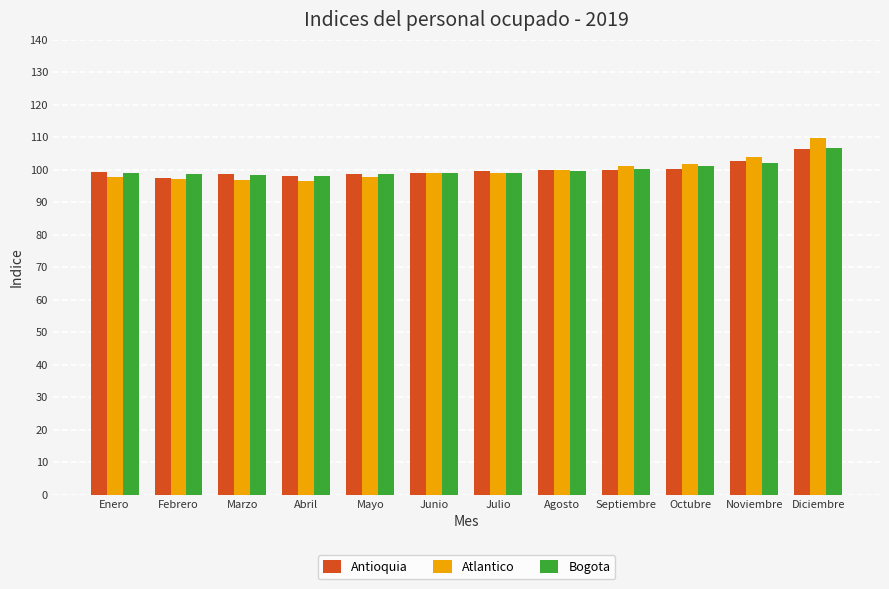

What is the total value across all series at Enero?

295.7